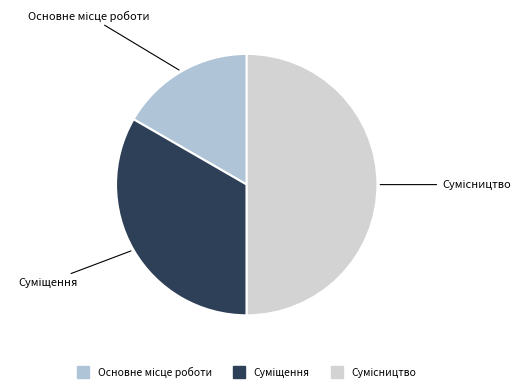

How many slices are in this pie chart?

3